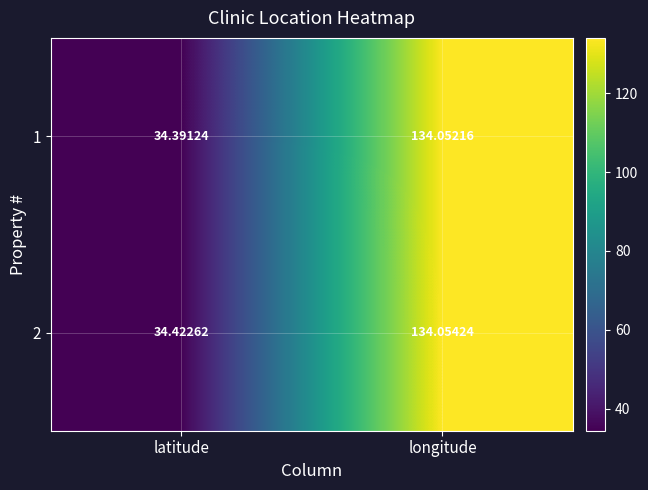

List the labels in order of 2 value, largest first.

longitude, latitude